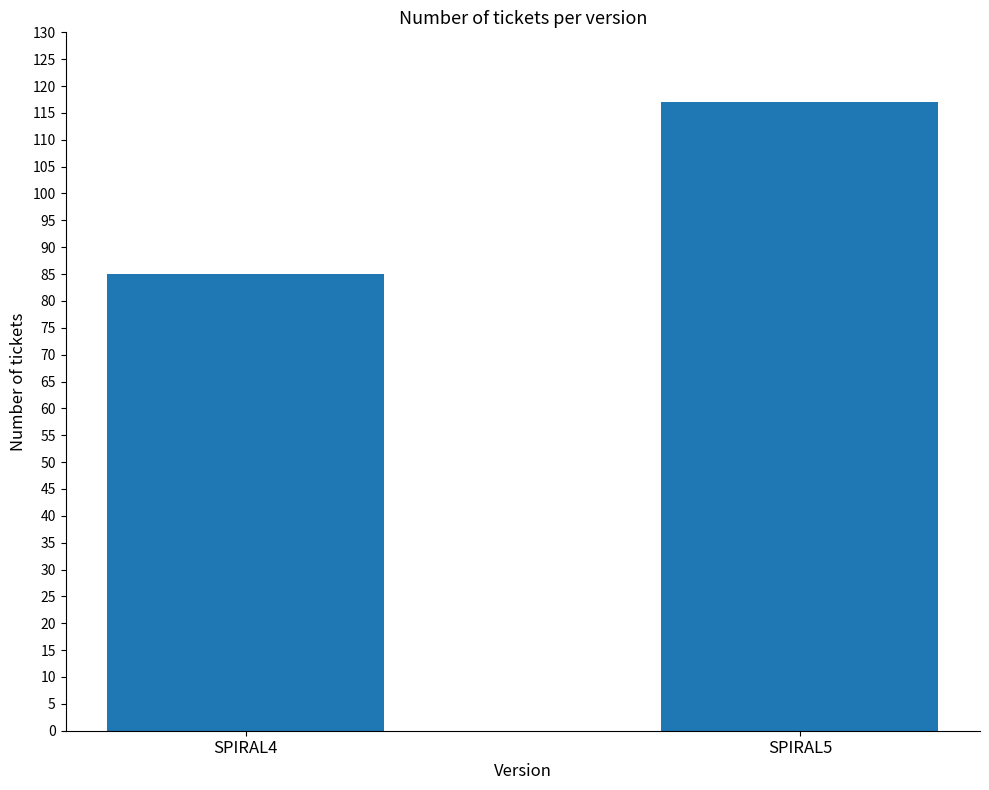

What is the smallest value displayed?

85